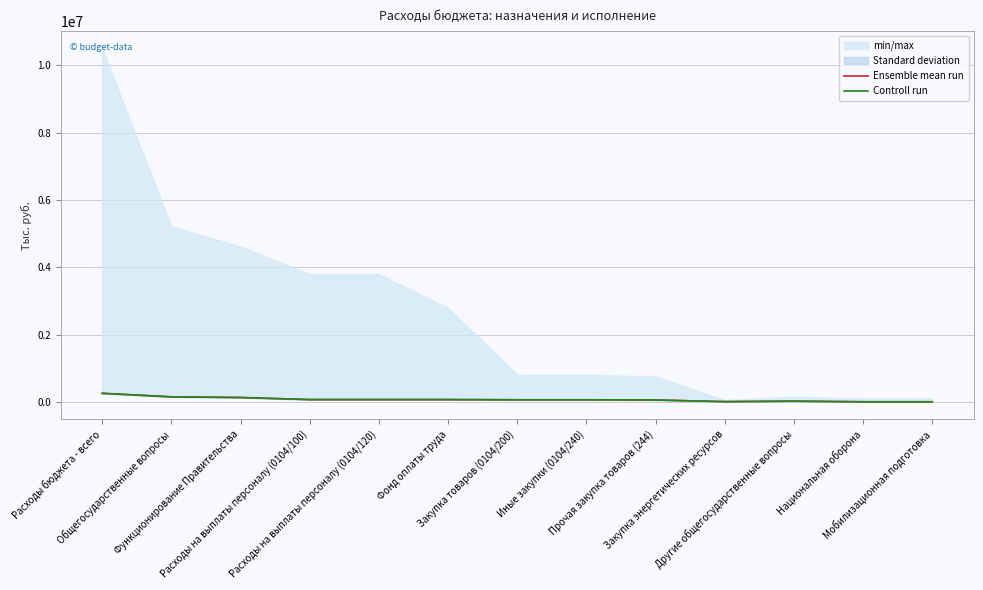

True or false: Ensemble mean run and Controll run intersect in this chart.

False